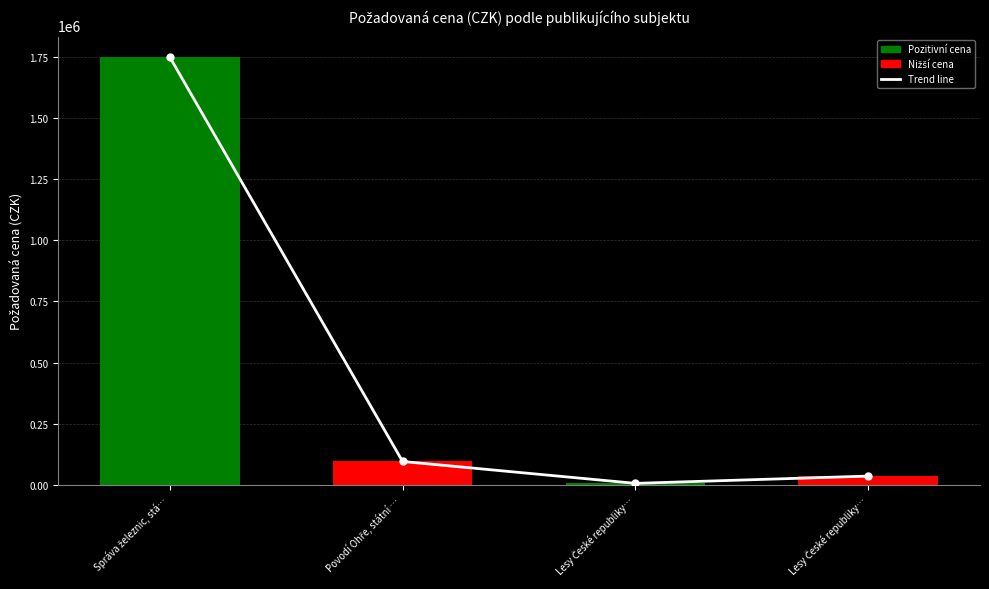

The value at Lesy České republiky… is 9482. True or false?

False